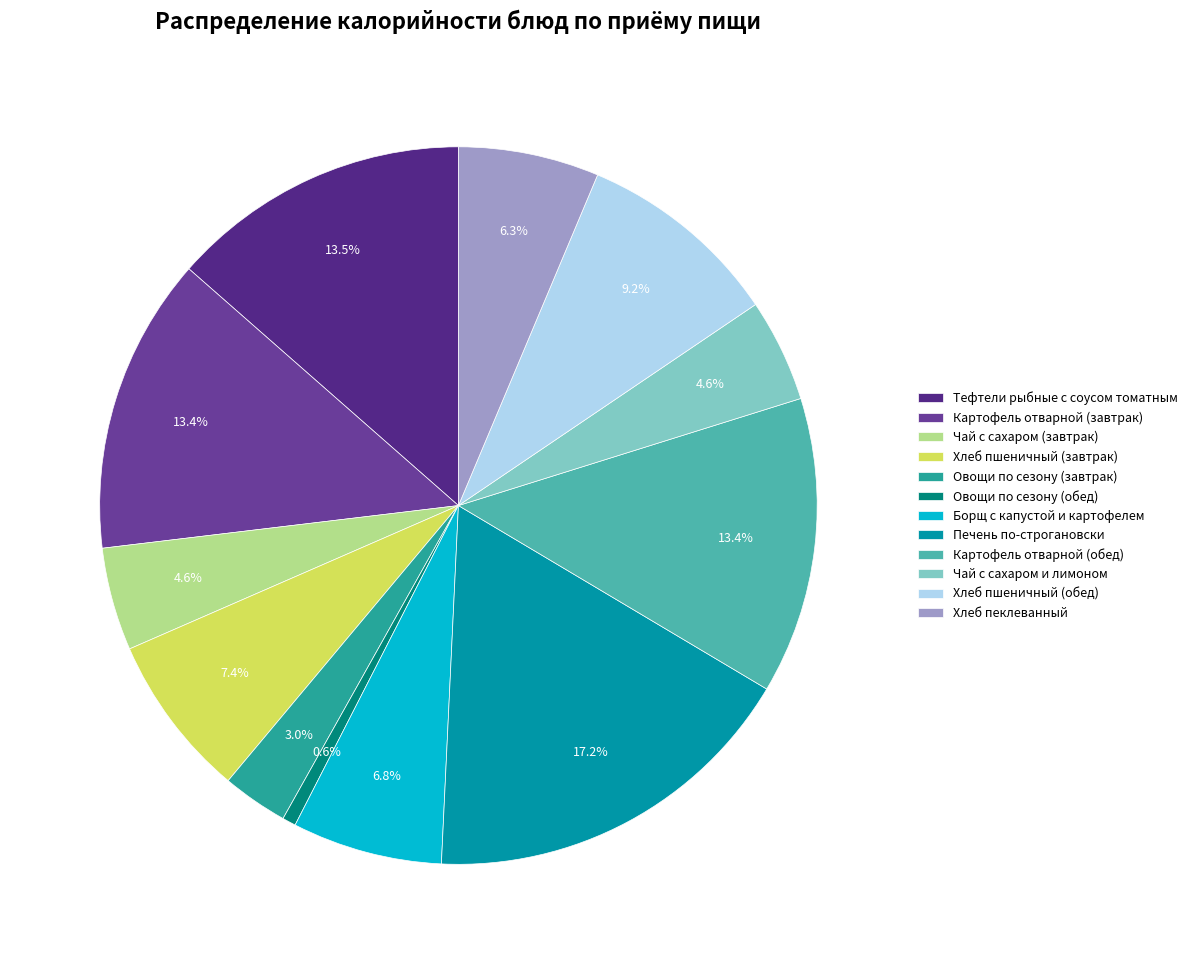

Which has a higher value, Борщ с капустой и картофелем or Тефтели рыбные с соусом томатным?

Тефтели рыбные с соусом томатным